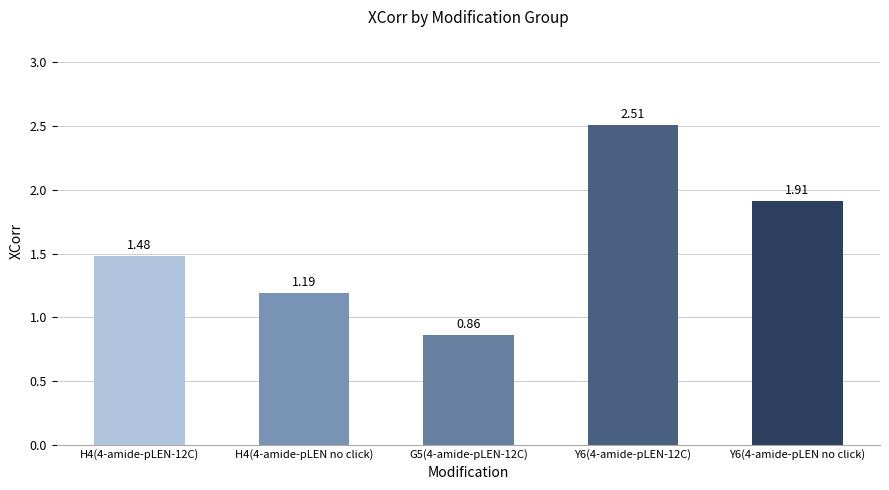

List the labels in order of value, largest first.

Y6(4-amide-pLEN-12C), Y6(4-amide-pLEN no click), H4(4-amide-pLEN-12C), H4(4-amide-pLEN no click), G5(4-amide-pLEN-12C)